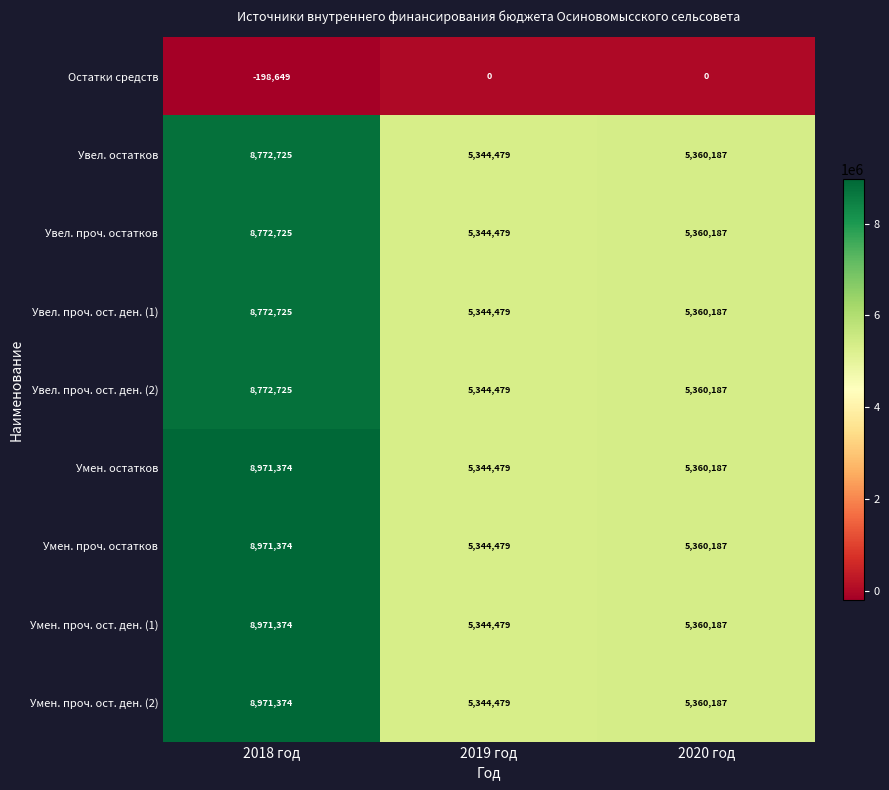

Is the value of Увел. проч. остатков at 2019 год greater than the value of Увел. проч. ост. ден. (1) at 2020 год?

No